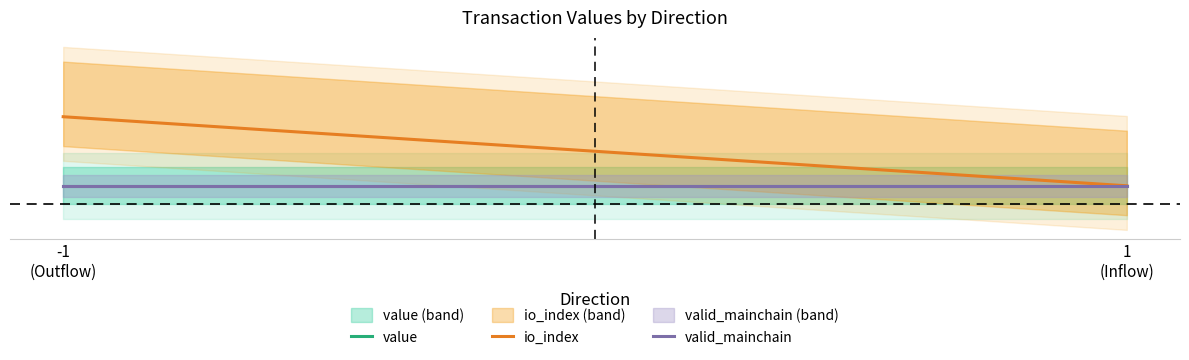

What is the value of the io_index point at the 1st from the left?

0.2